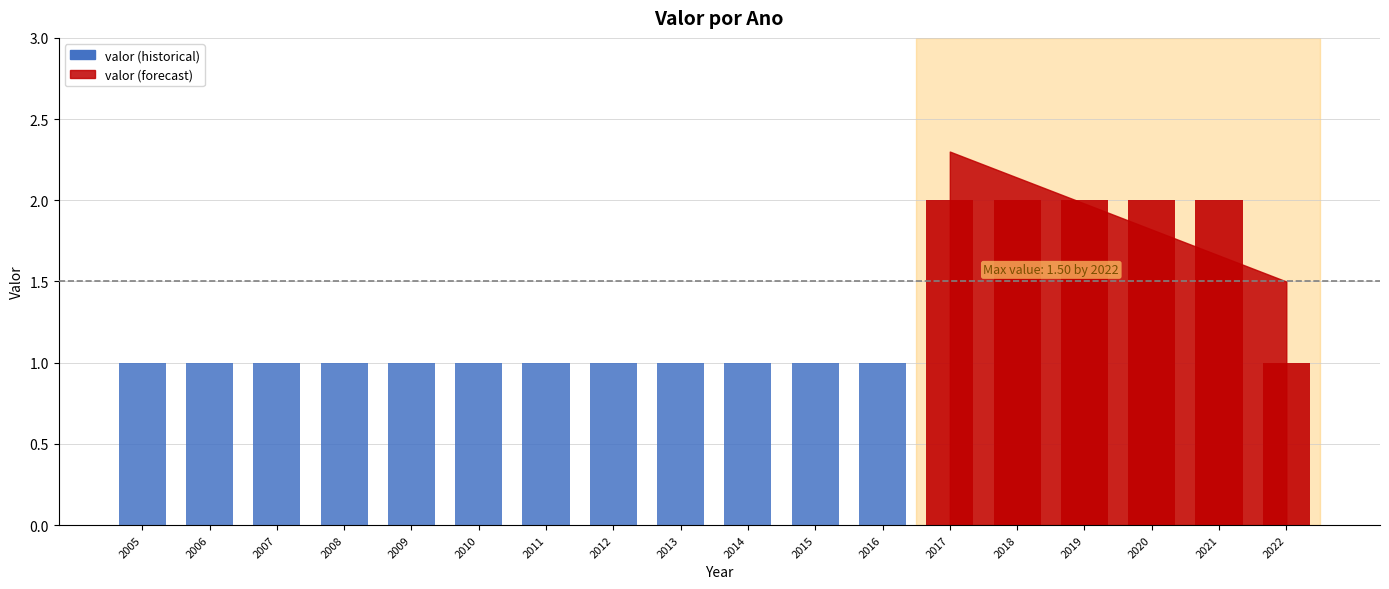

Reading left to right, what are all the values shown in this chart?

2005=1	2006=1	2007=1	2008=1	2009=1	2010=1	2011=1	2012=1	2013=1	2014=1	2015=1	2016=1	2017=2	2018=2	2019=2	2020=2	2021=2	2022=1